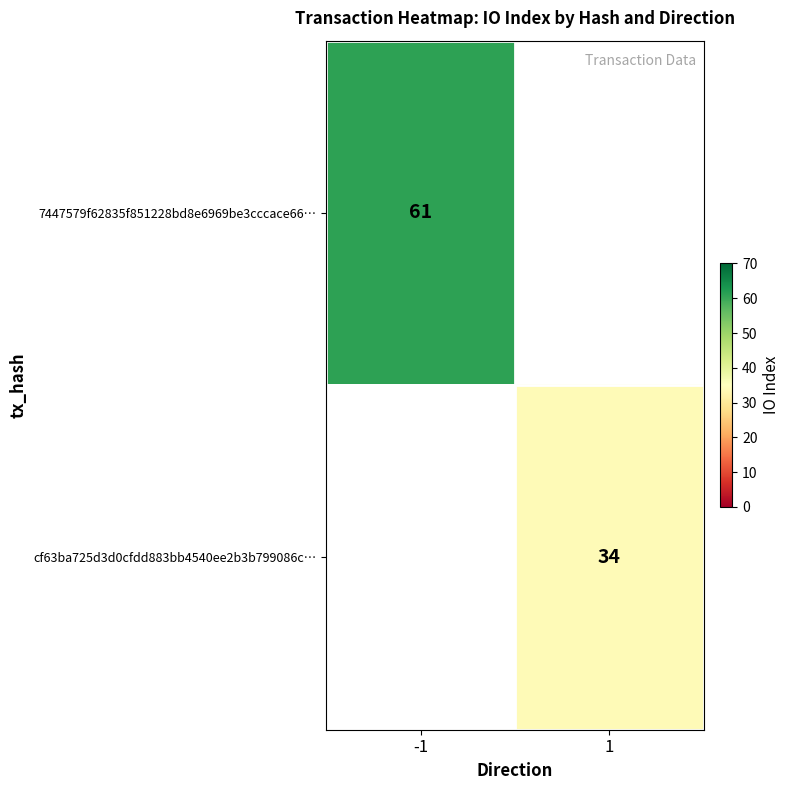

The value of 7447579f62835f851228bd8e6969be3cccace66… at -1 is 33. True or false?

False